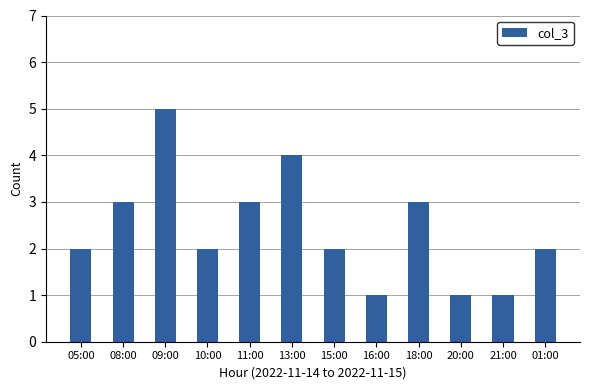

Between 08:00 and 20:00, which is larger?

08:00